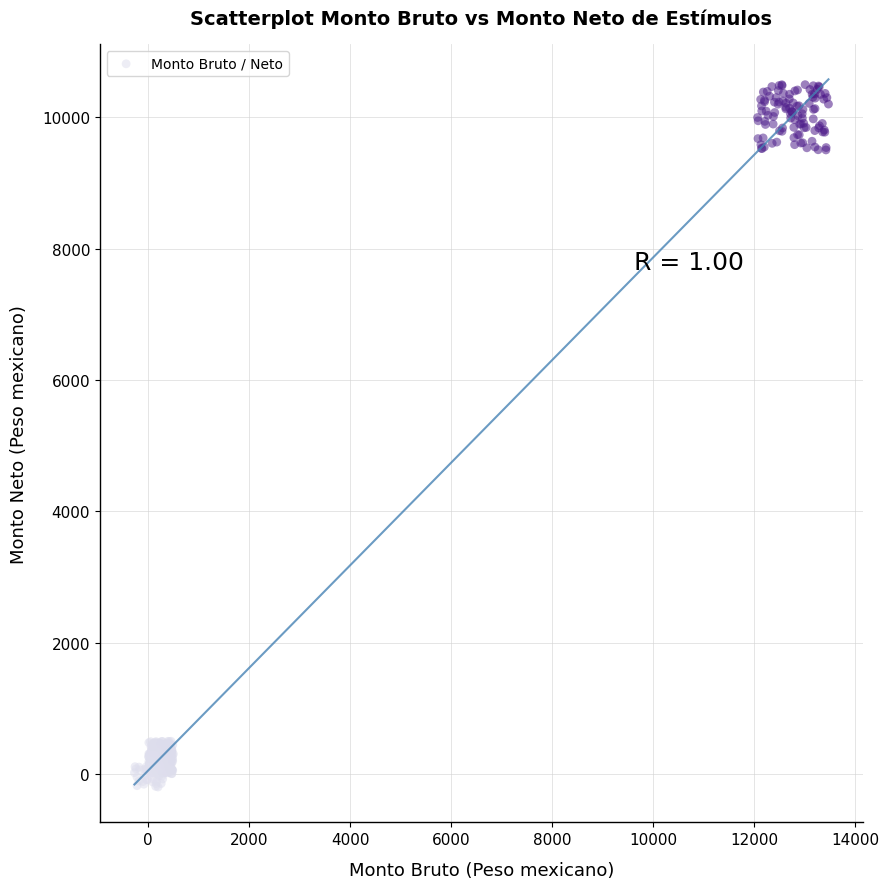

What is the range of X values (max minus min)?

13743.1